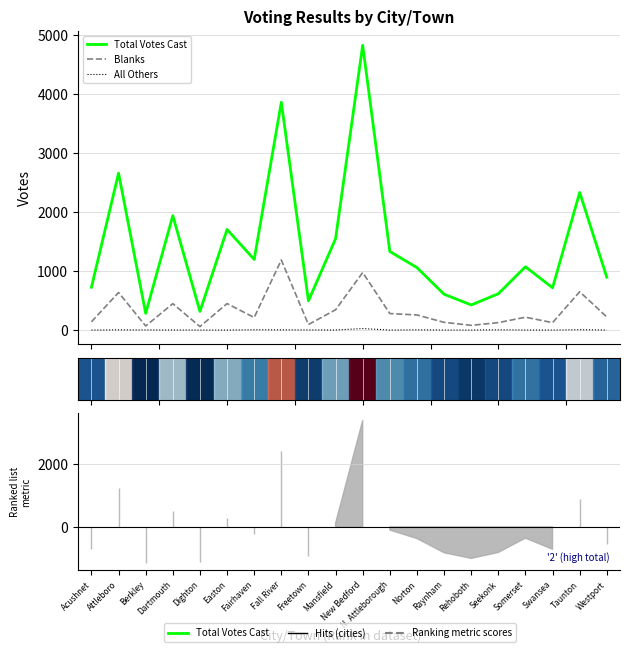

Which category has the lowest value in the Blanks series?

Dighton